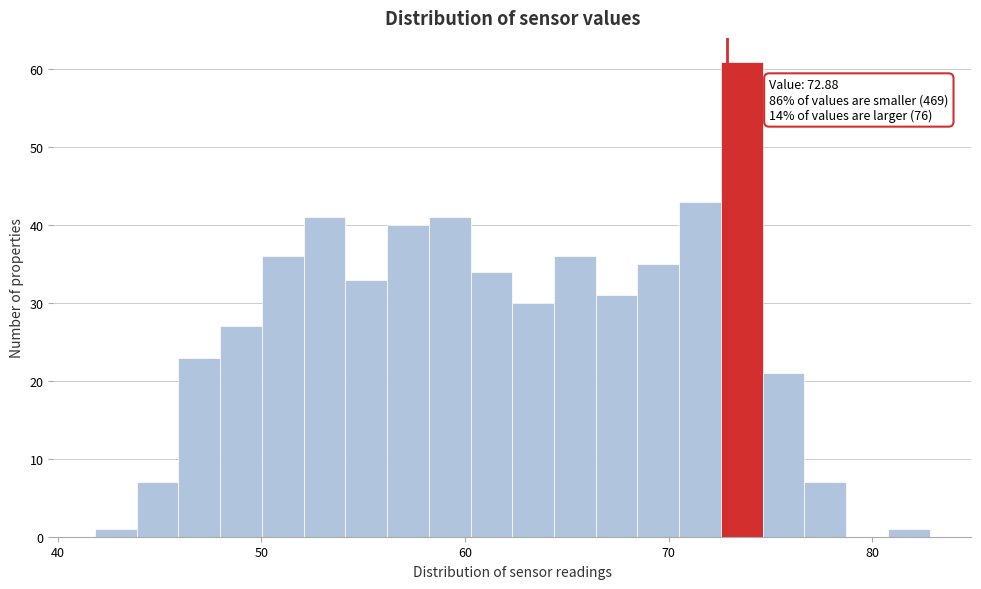

Around what value on the x-axis is the tallest bar? Give the approximate position of its centre, as read against the axis.

74